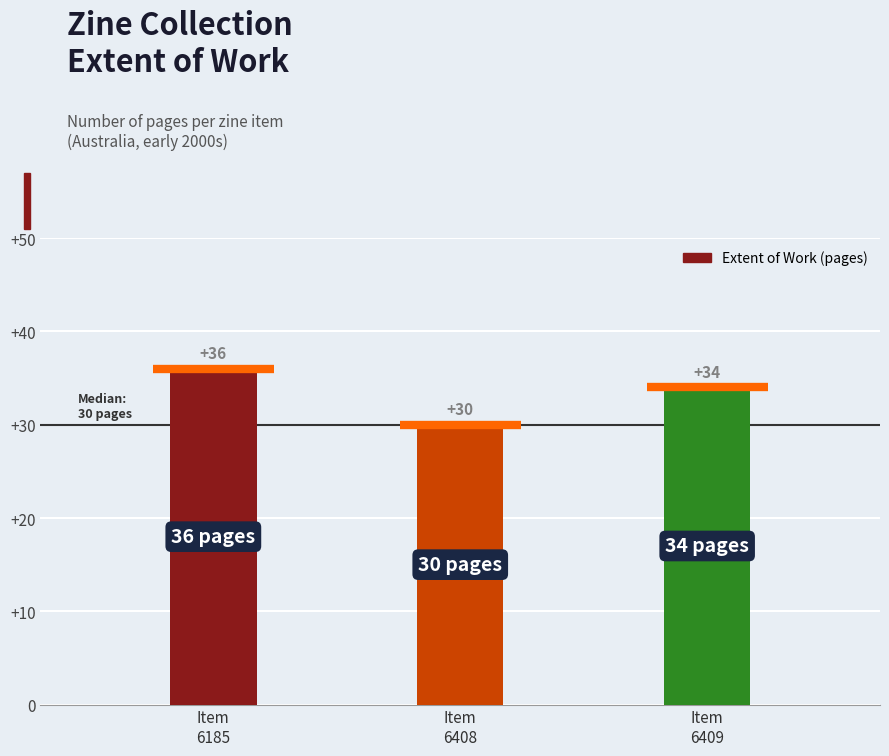

Count the values in the range 30 to 36.

3